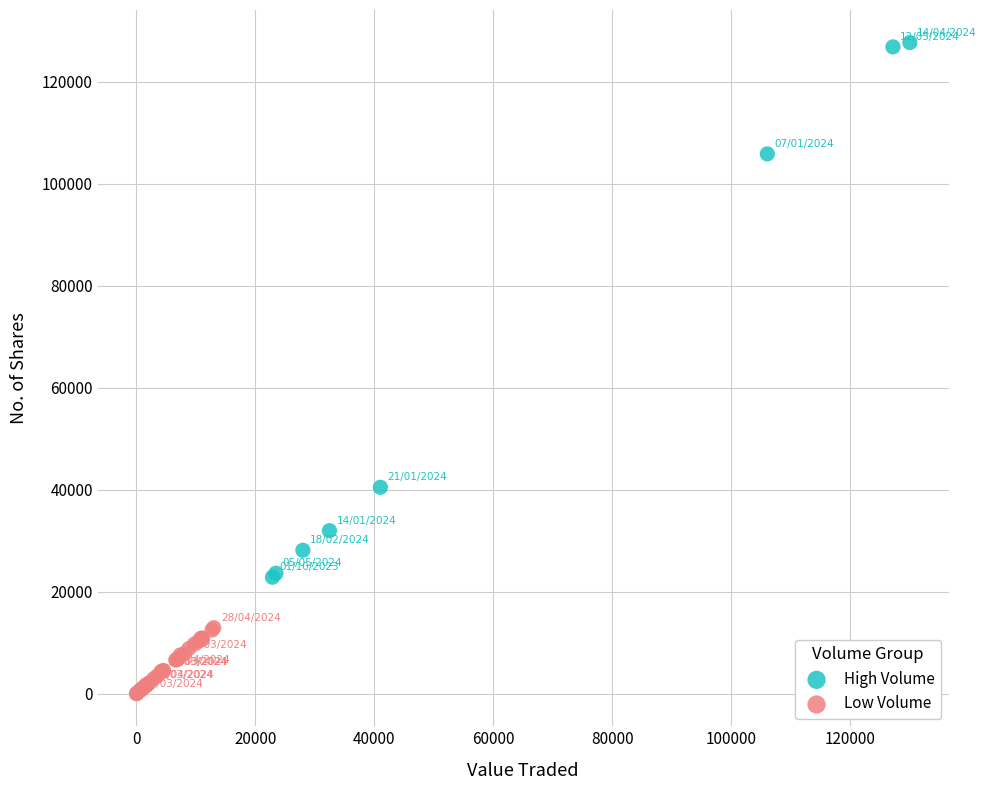

Which series reaches the maximum Y coordinate?

High Volume